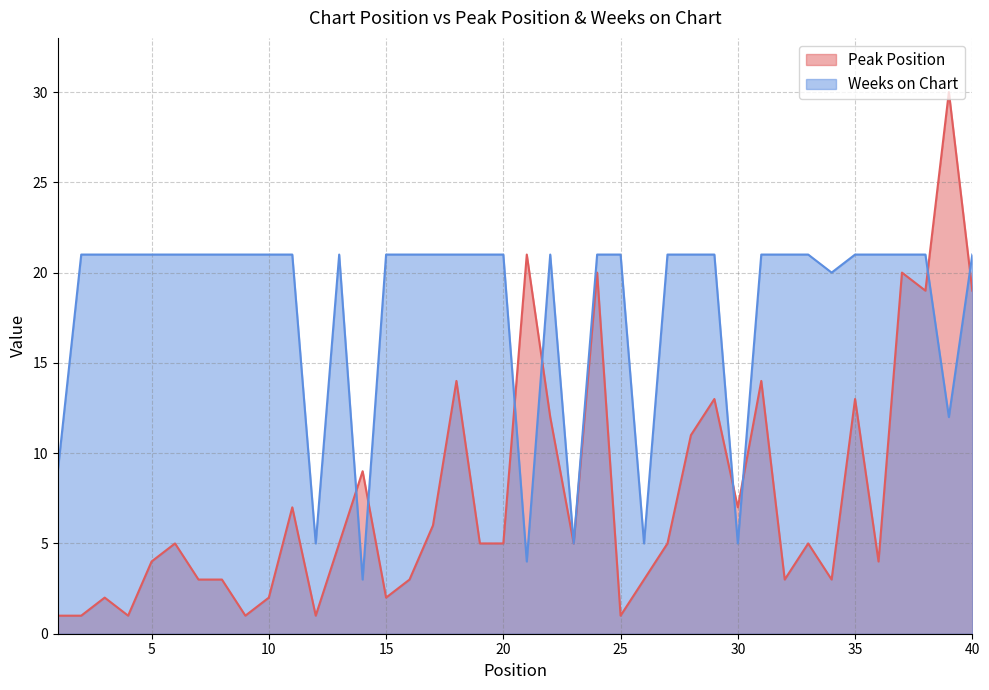

Does the chart have visible grid lines?

Yes